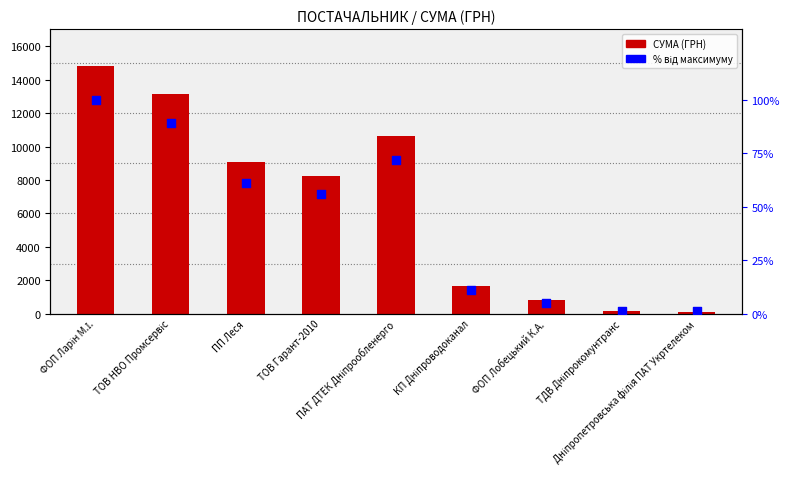

What are all the series names shown in the legend?

СУМА (ГРН), % від максимуму